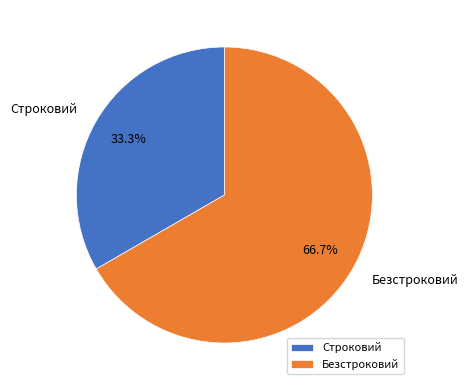

To the nearest percent, what portion does Безстроковий represent?

67%